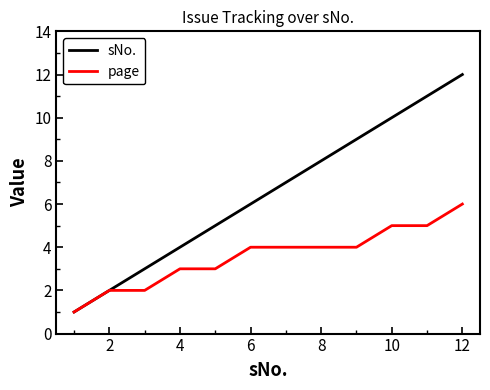

What is the maximum value shown in the chart?

12